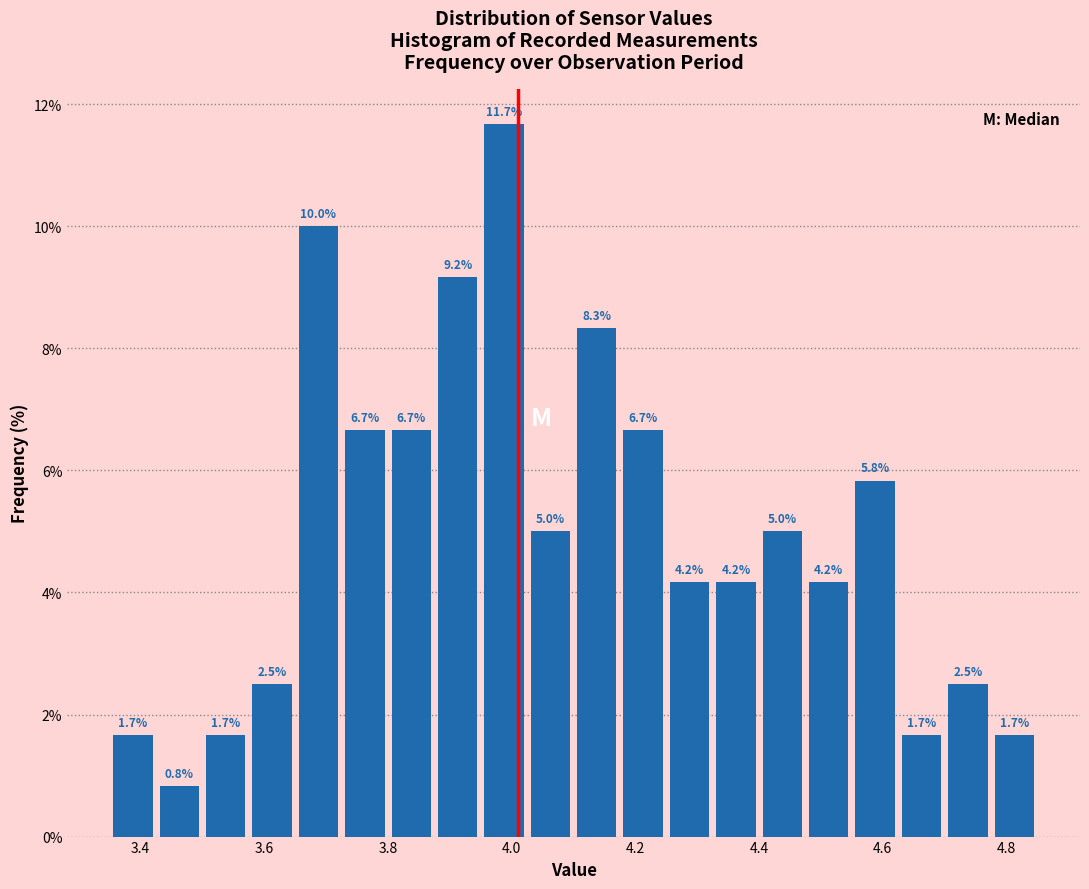

Around what value on the x-axis is the tallest bar? Give the approximate position of its centre, as read against the axis.

3.98